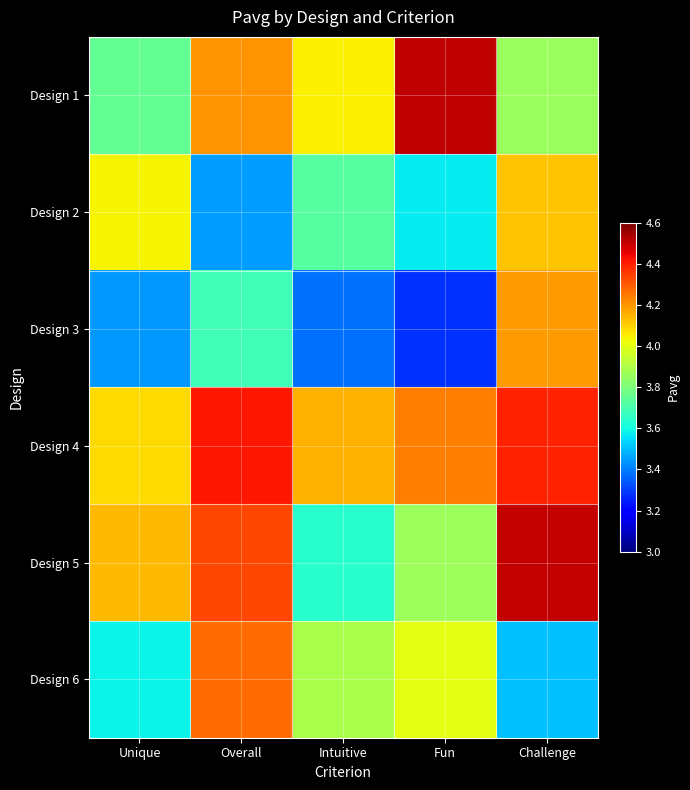

Rank the series by their maximum value, from lowest to highest.

Design 2, Design 3, Design 6, Design 4, Design 5, Design 1